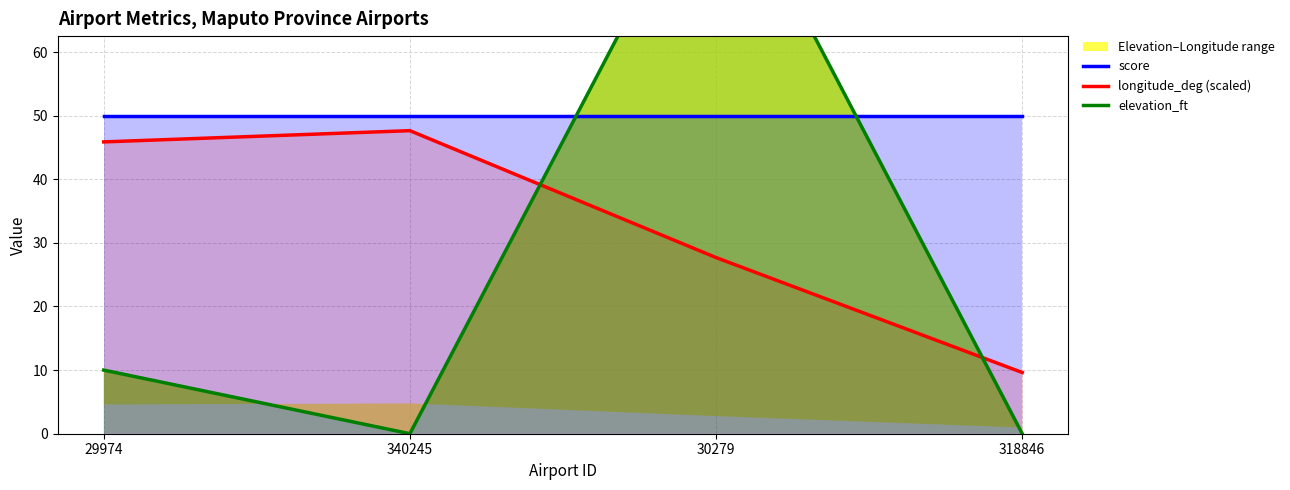

Is the value of elevation_ft at 340245 greater than the value of longitude_deg (scaled) at 340245?

No